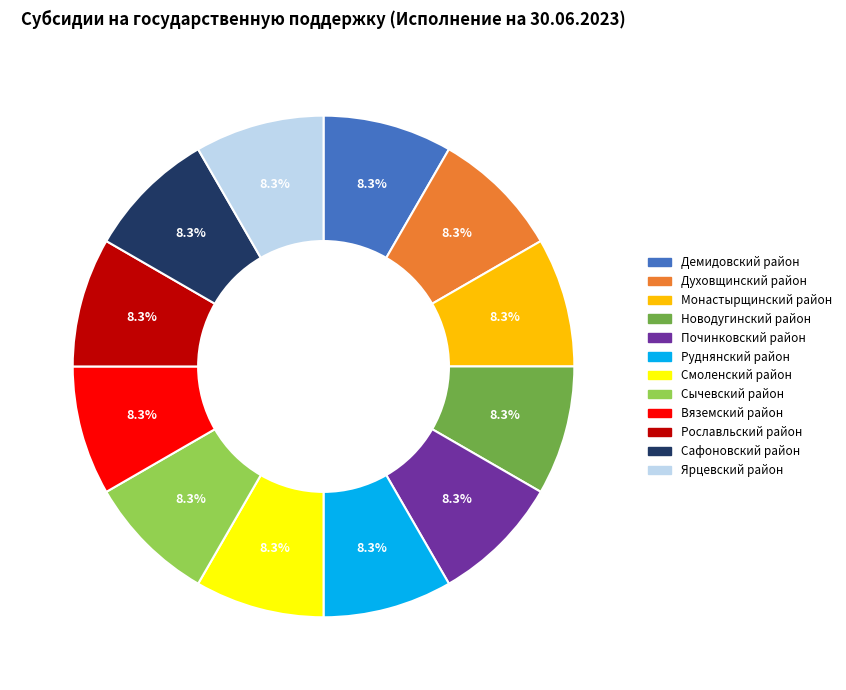

Is there a majority slice in this chart?

No